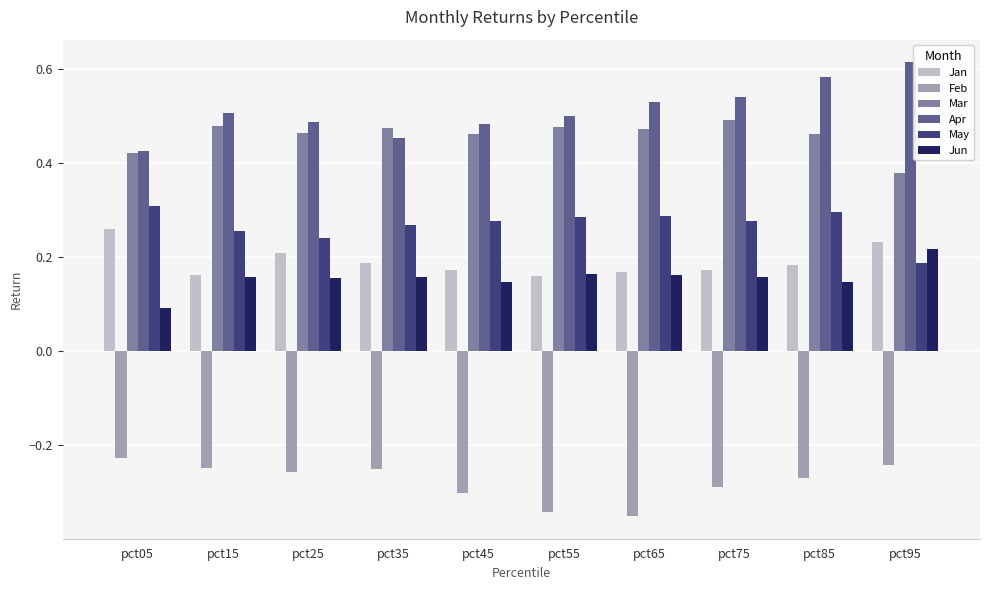

What is the spread (max minus min) of values at pct95?

0.9